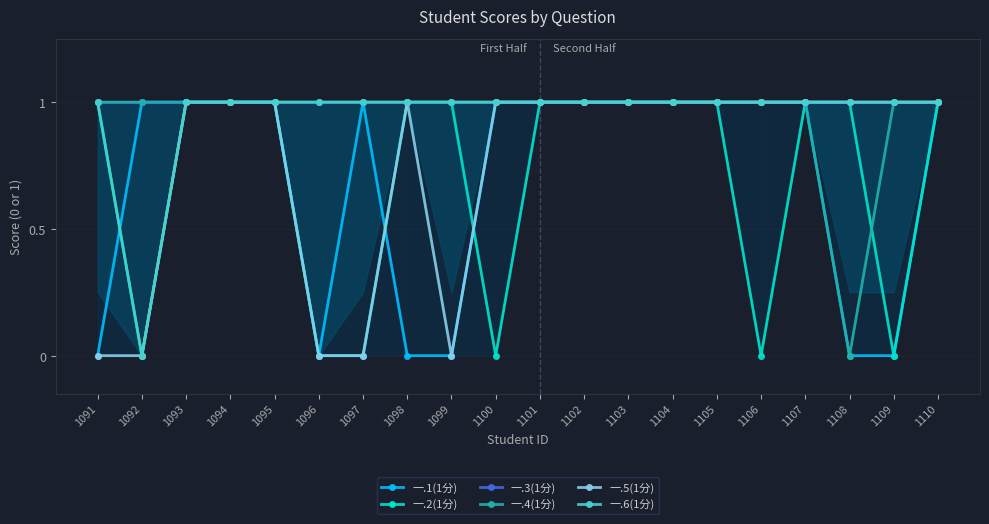

How many intersections are there between 一.1(1分) and 一.5(1分)?

1